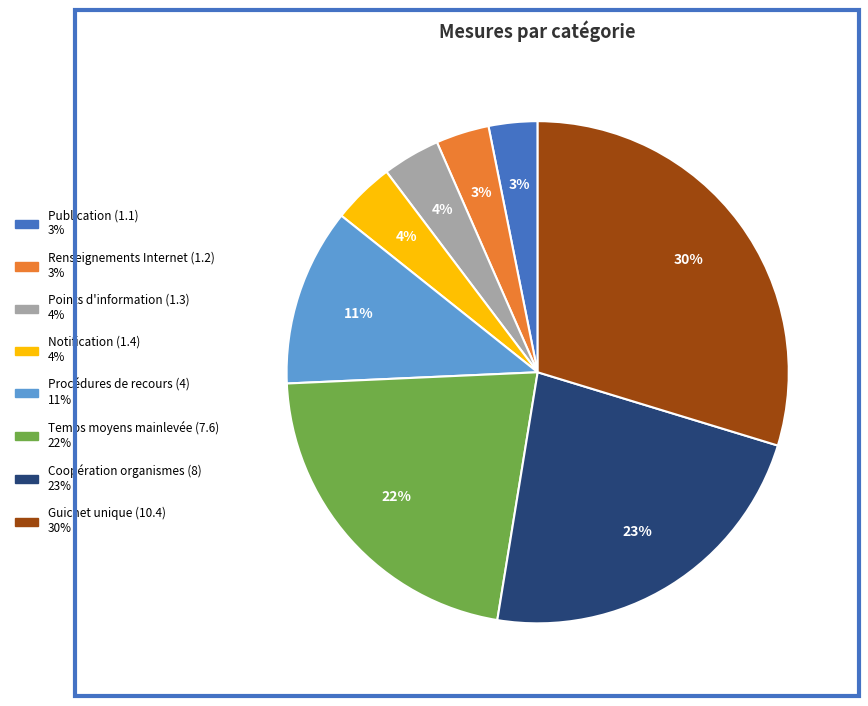

True or false: Procédures de recours (4) accounts for 11% of the total.

True